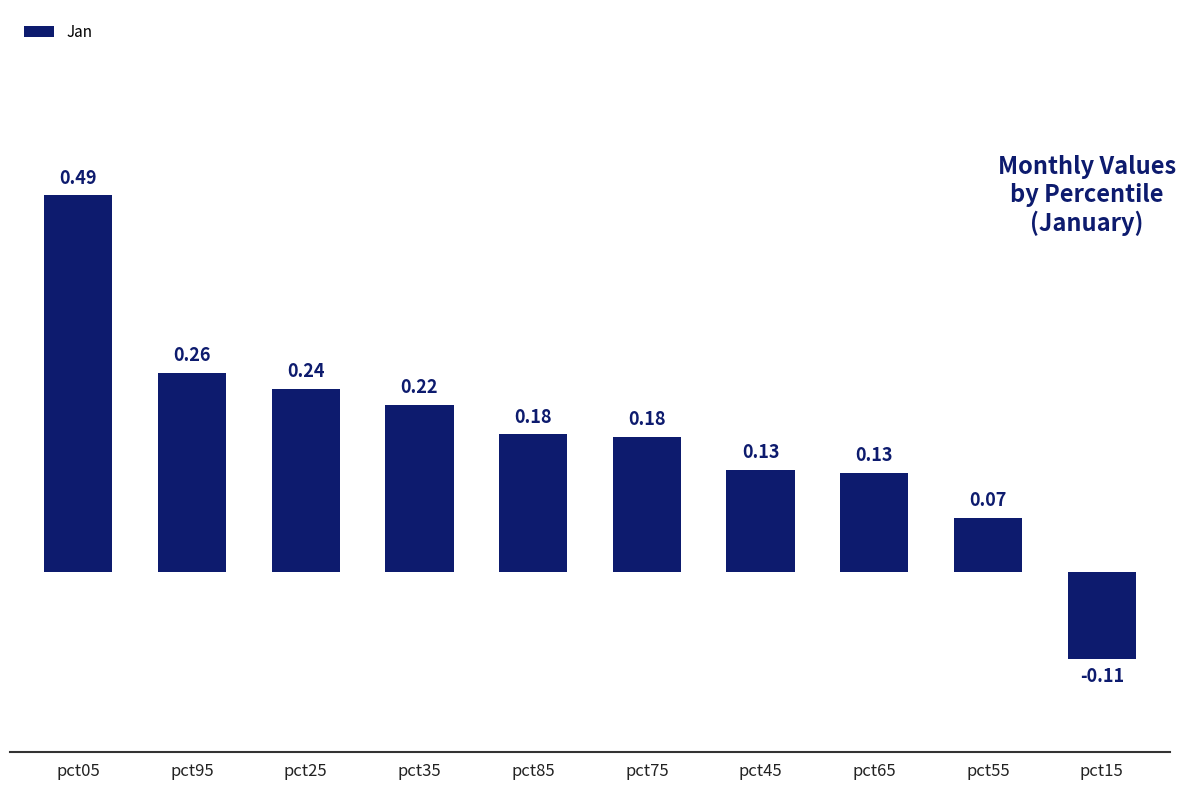

What is the difference between the values at pct15 and pct95?

0.4